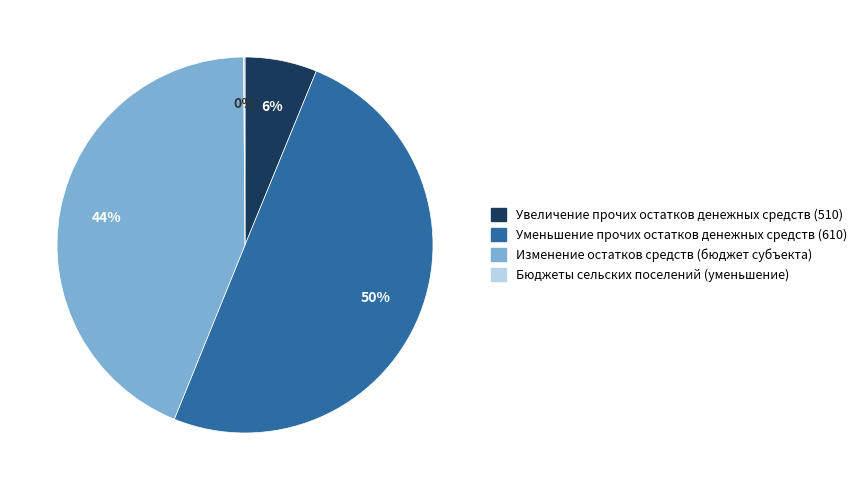

Is Увеличение прочих остатков денежных средств (510) the majority of the pie?

No